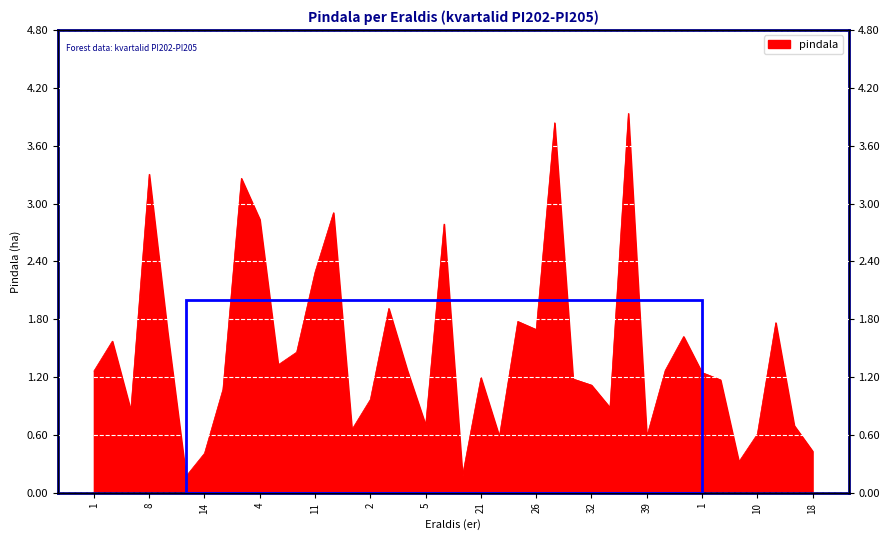

What is the change in value from 26 to 13?

+0.1